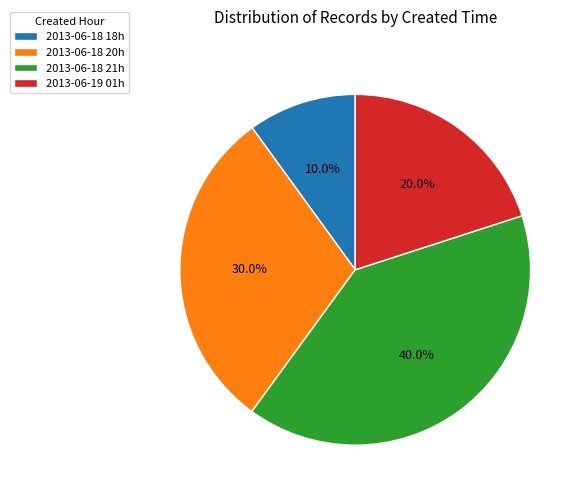

Approximately how many times larger is the value at 2013-06-18 21h compared to 2013-06-19 01h?

2.0